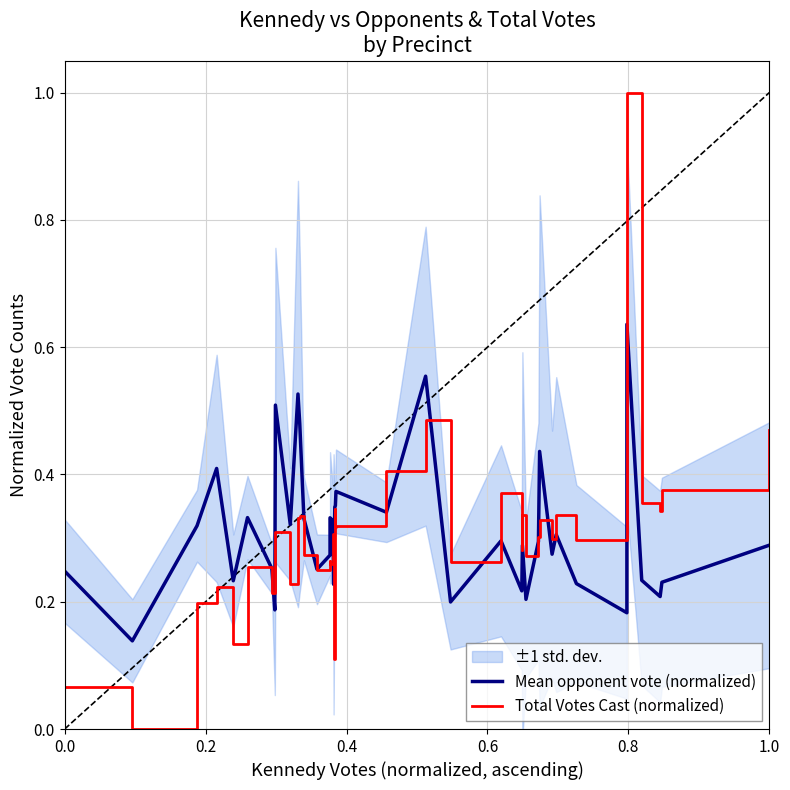

How many categories are shown in the chart?

39